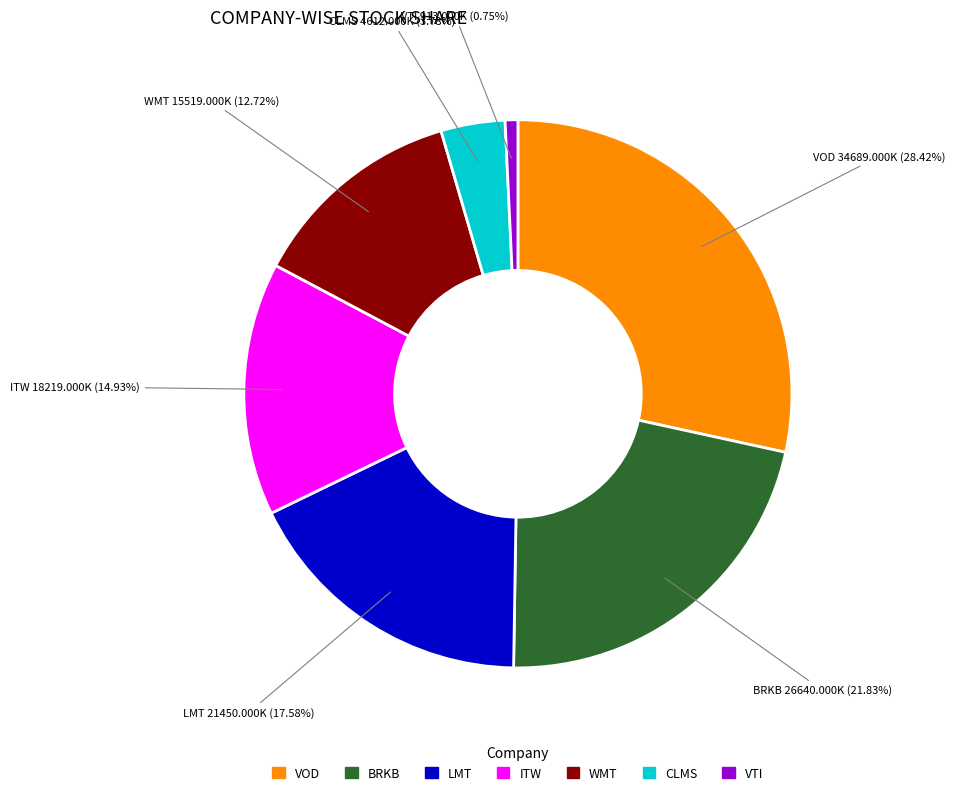

Between ITW and WMT, which is larger?

ITW